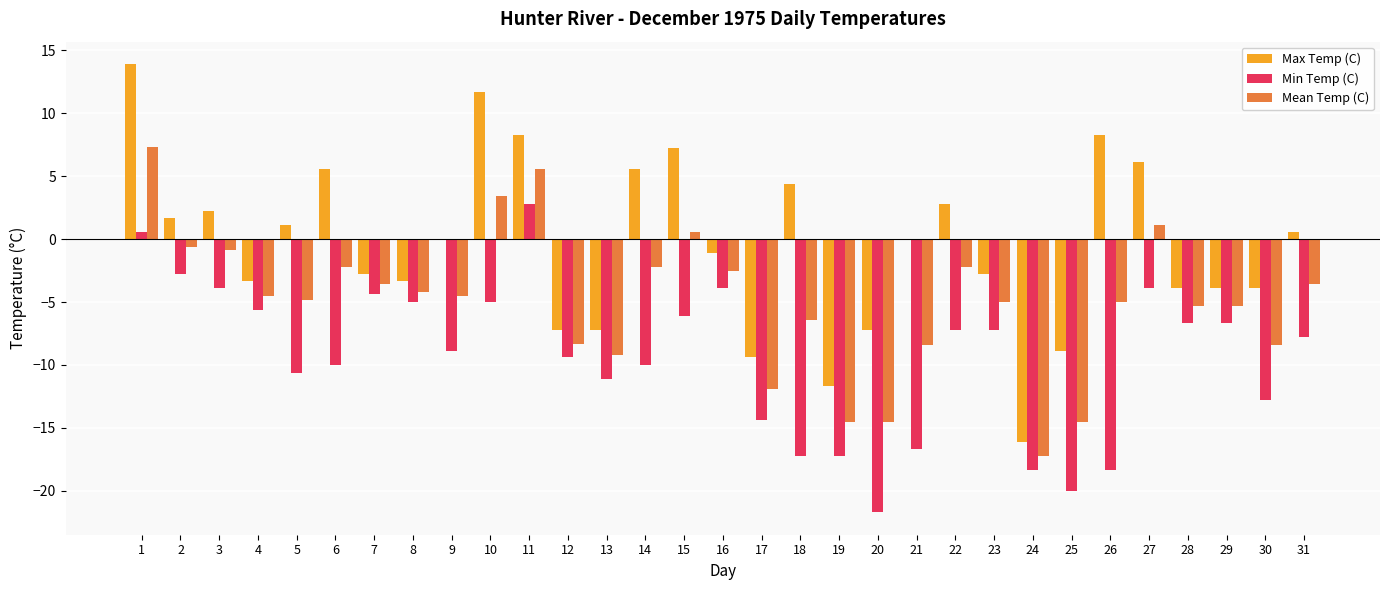

What are all the series names shown in the legend?

Max Temp (C), Min Temp (C), Mean Temp (C)